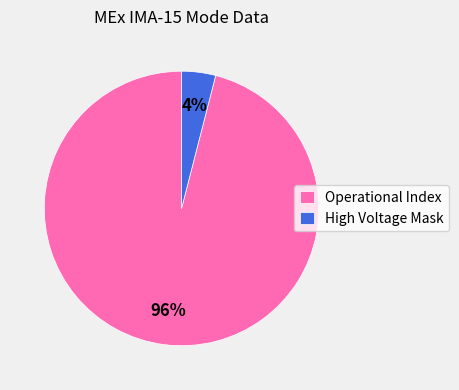

Does any single category account for the majority?

Yes